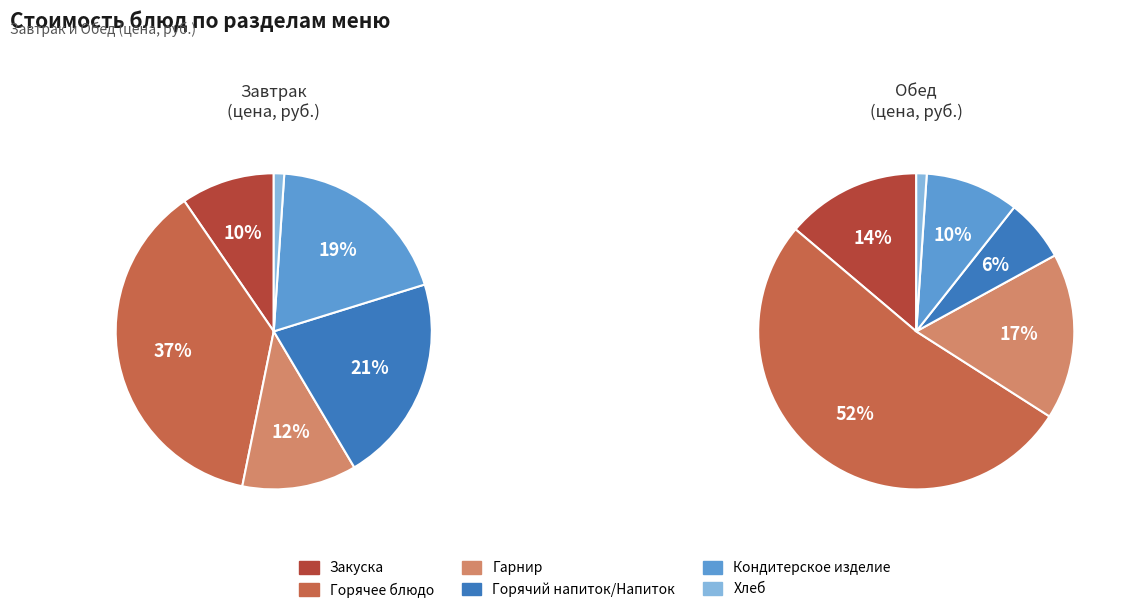

What percentage is the Горячий напиток/Напиток slice, to the nearest percent?

6%